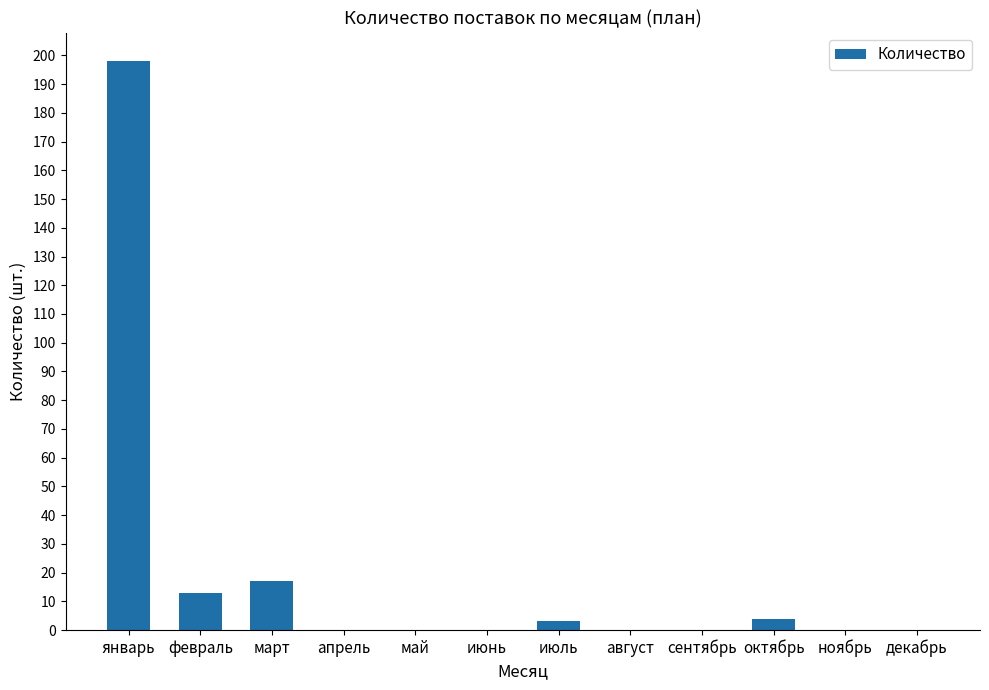

Count the number of data series in this chart.

1